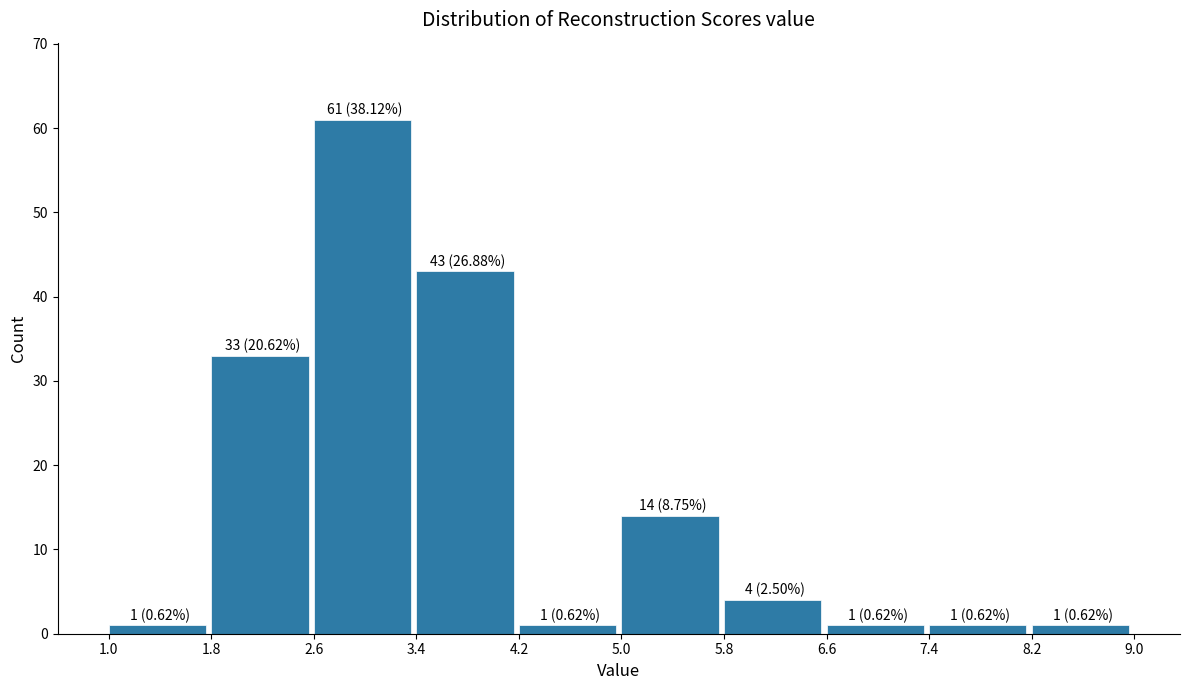

Which range on the x-axis has the tallest bar?

2.6 to 3.4